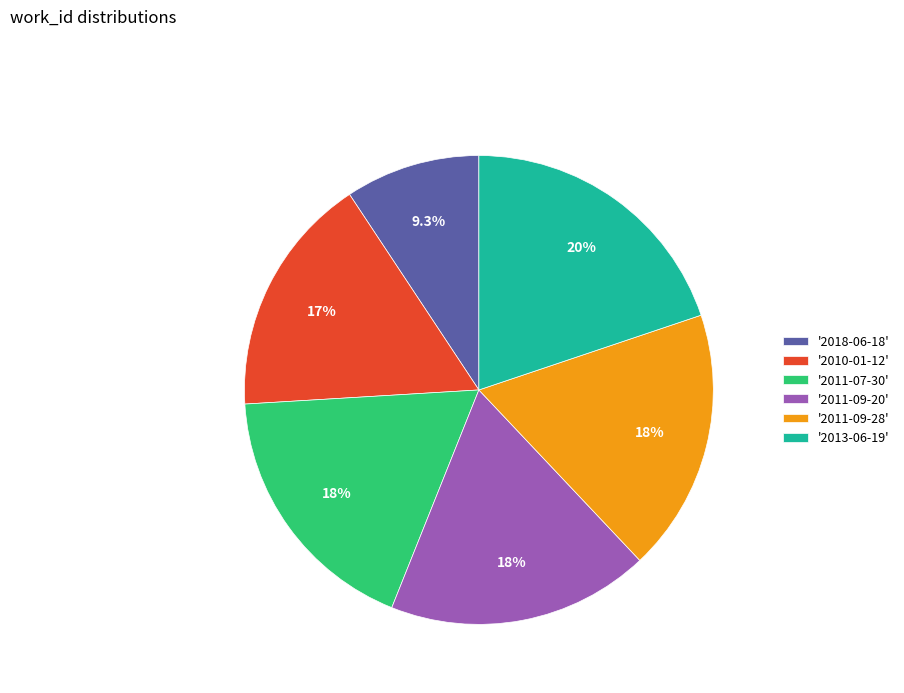

Between '2010-01-12' and '2013-06-19', which is larger?

'2013-06-19'